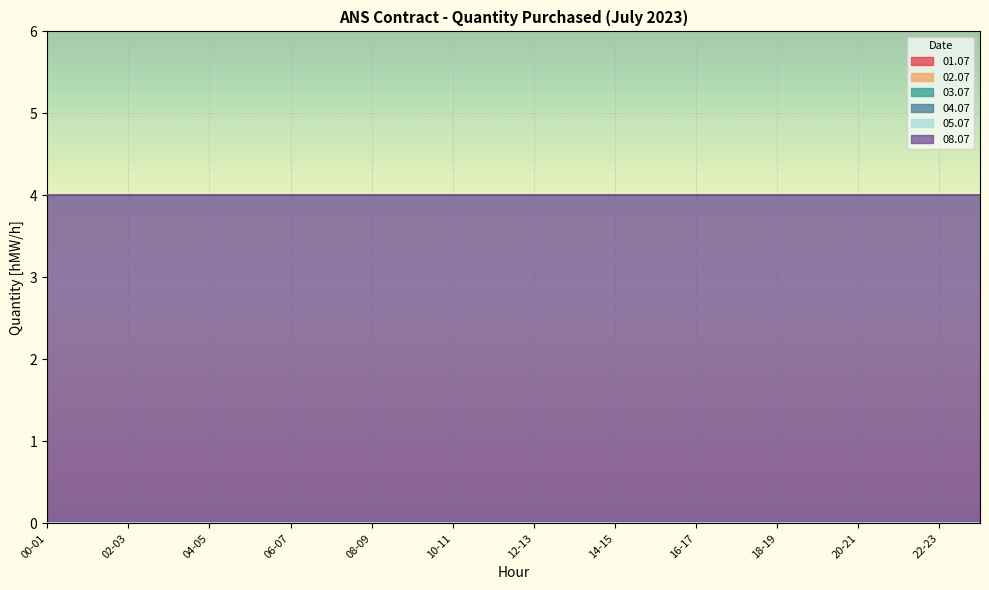

What position from the left is 16-17?

17